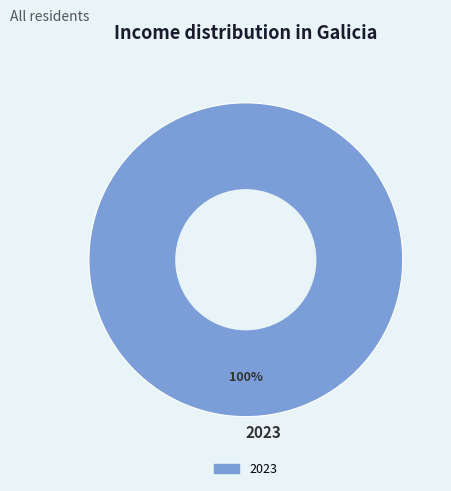

Rank the categories by value from highest to lowest.

2023